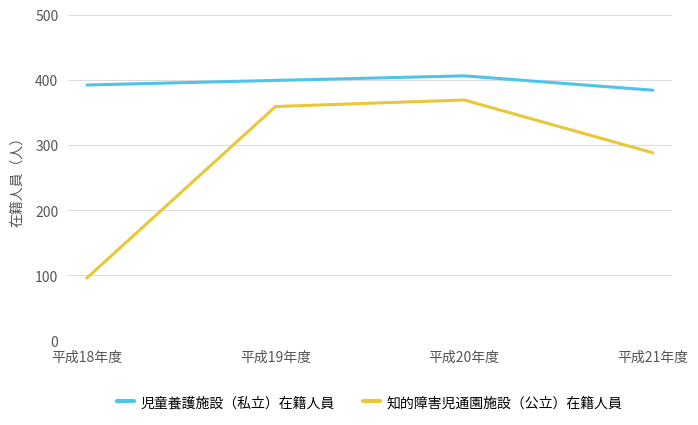

Rank the series at 平成21年度 from highest to lowest value.

児童養護施設（私立）在籍人員, 知的障害児通園施設（公立）在籍人員